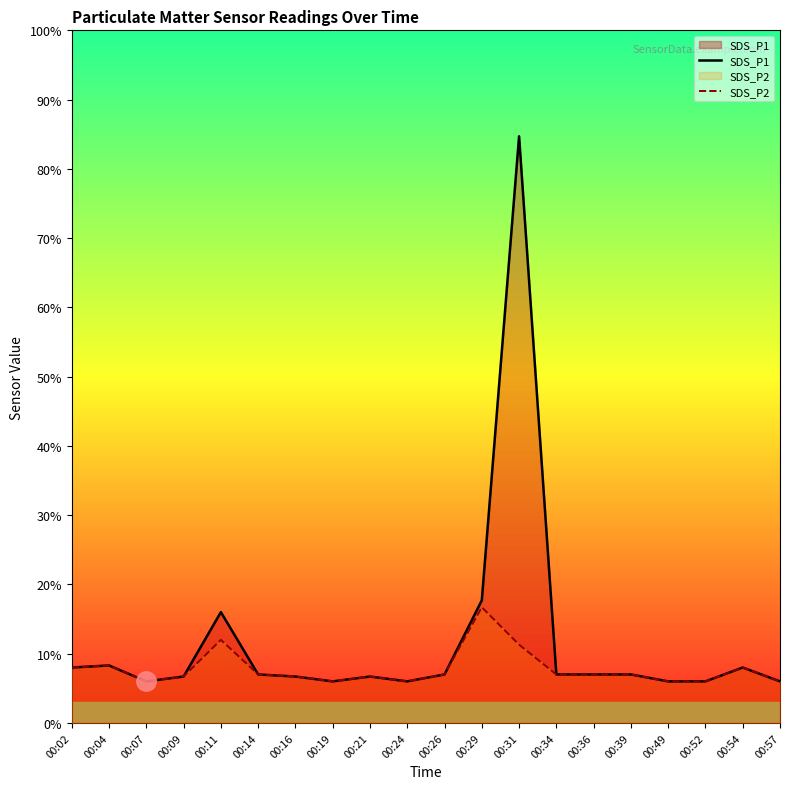

What is the sum of the SDS_P2 values at 00:16 and 00:36?

1.4